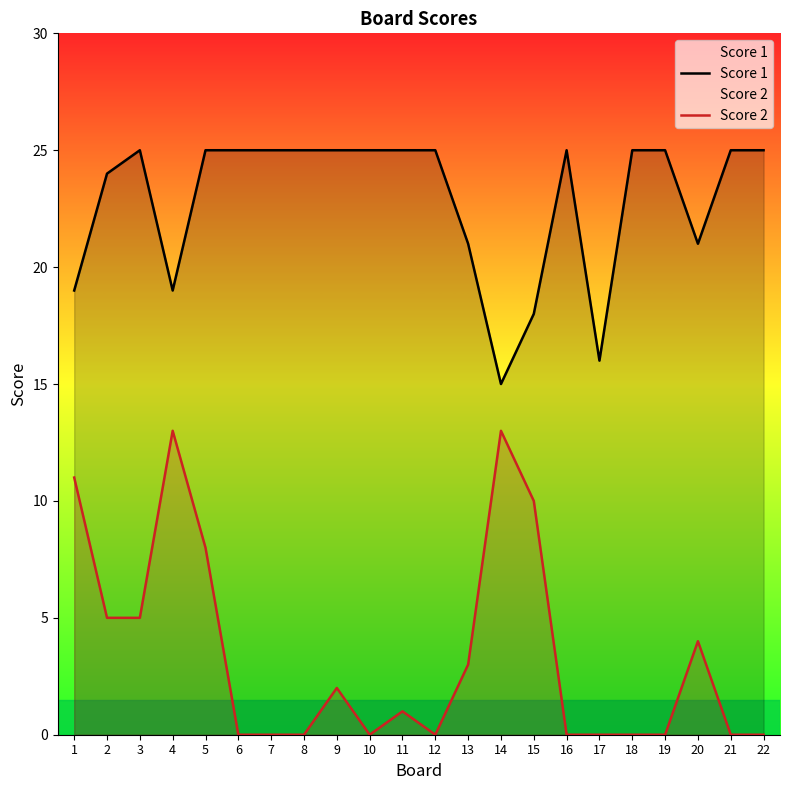

How many data points does each series have?

22